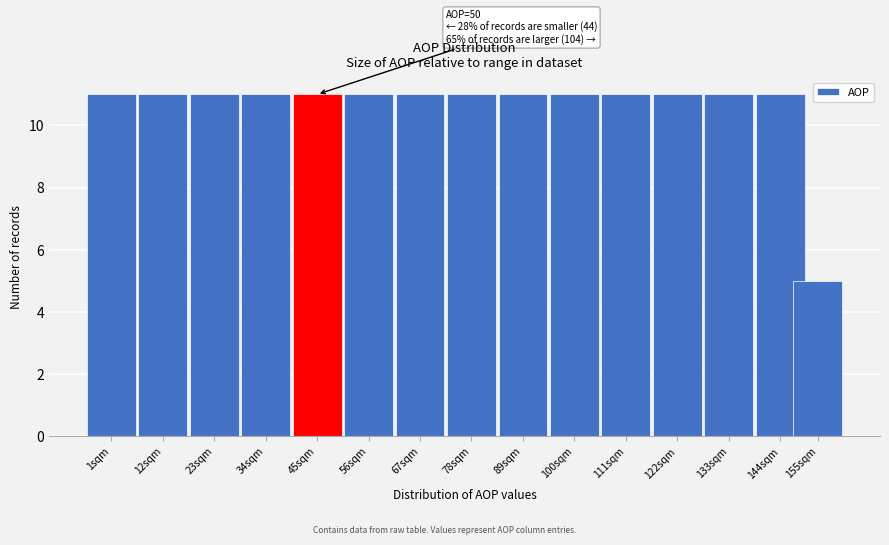

Reading left to right, transcribe all the data shown in this chart.

11	11	11	11	11	11	11	11	11	11	11	11	11	11	5